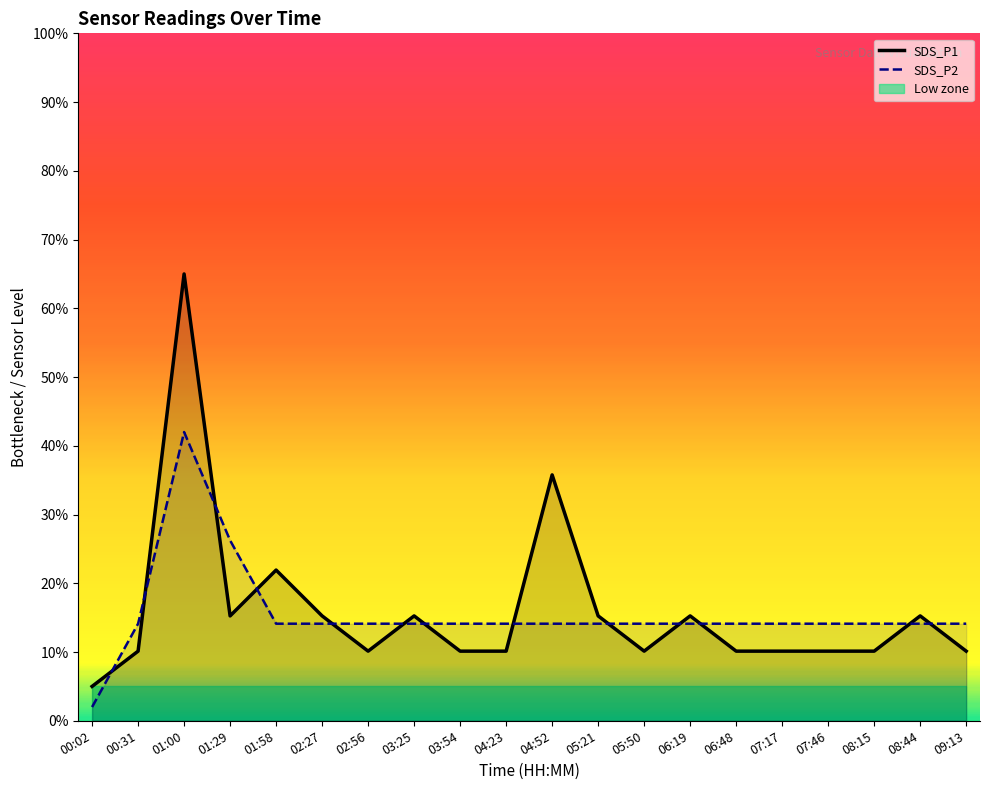

True or false: SDS_P1 line has more than 2 points higher than both neighbors.

True